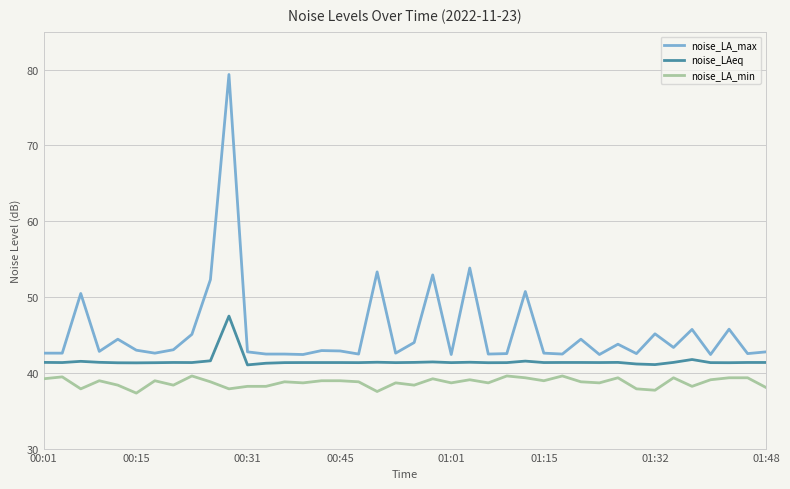

Which series has the largest total across all categories?

noise_LA_max